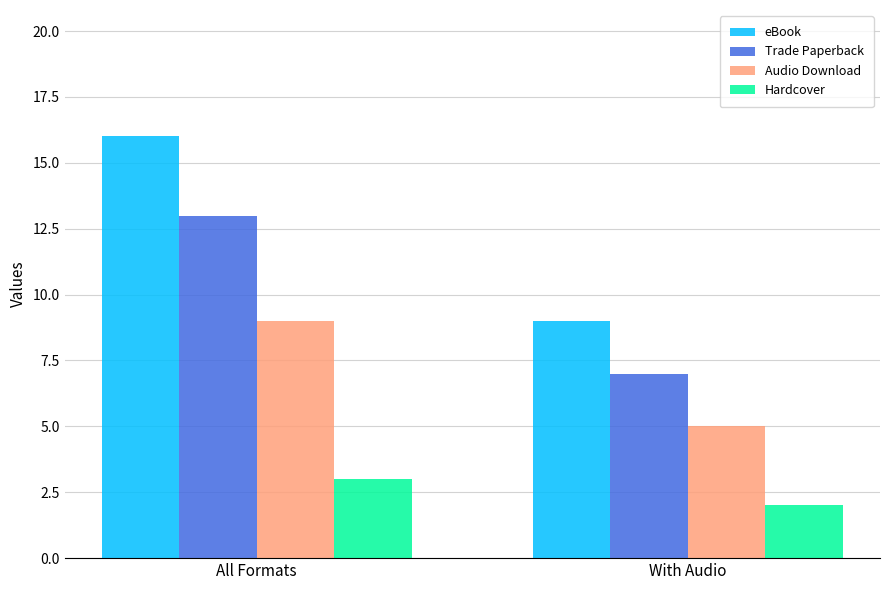

What is the sum of the Hardcover values at All Formats and With Audio?

5